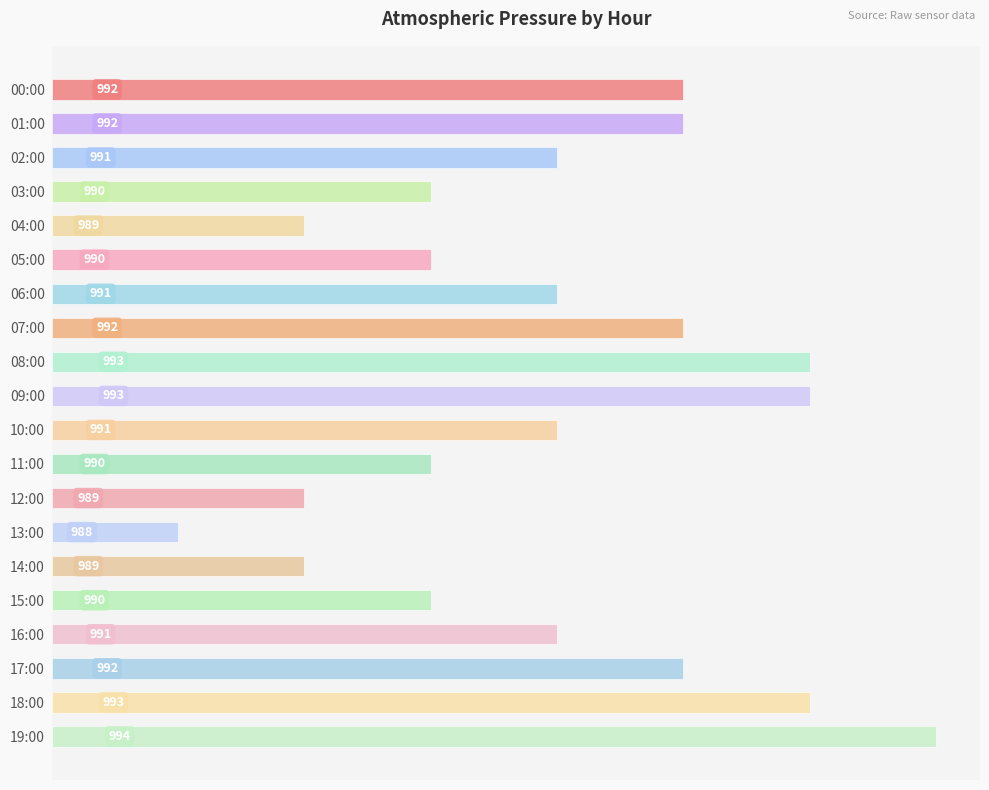

How many bars are there in total?

20